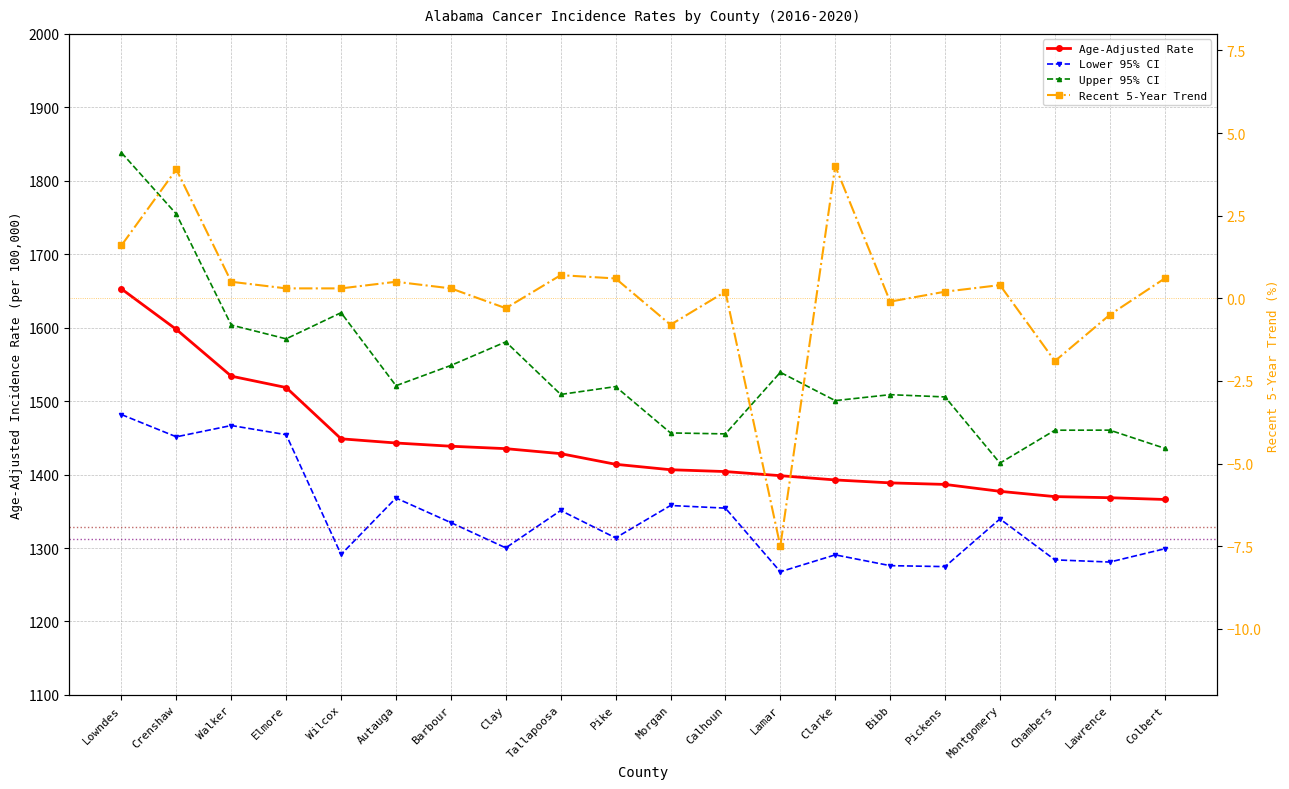

At which category does Recent 5-Year Trend reach its first local peak?

Crenshaw